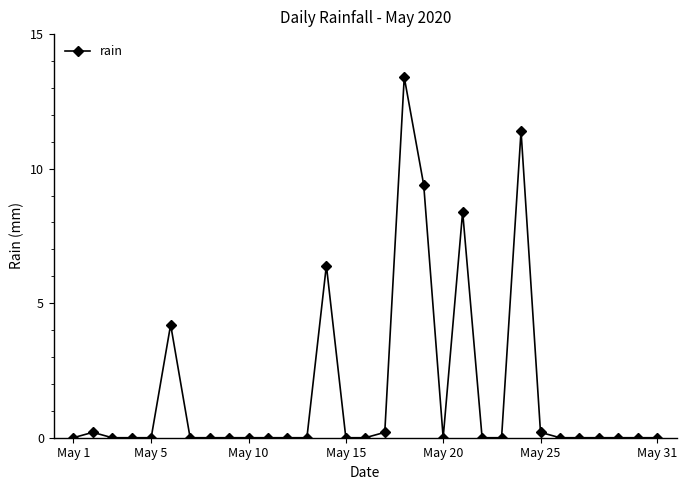

What is the maximum value shown in the chart?

13.4